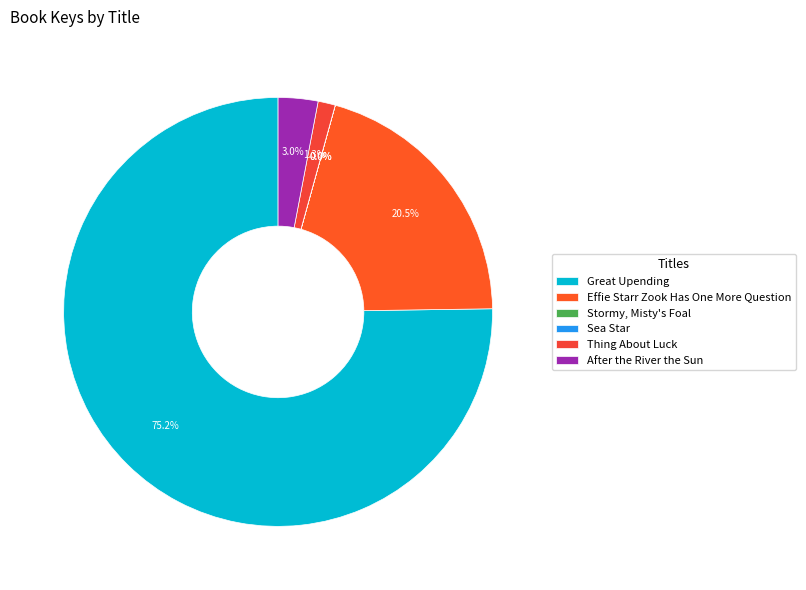

Which slice is the smallest?

Stormy, Misty's Foal